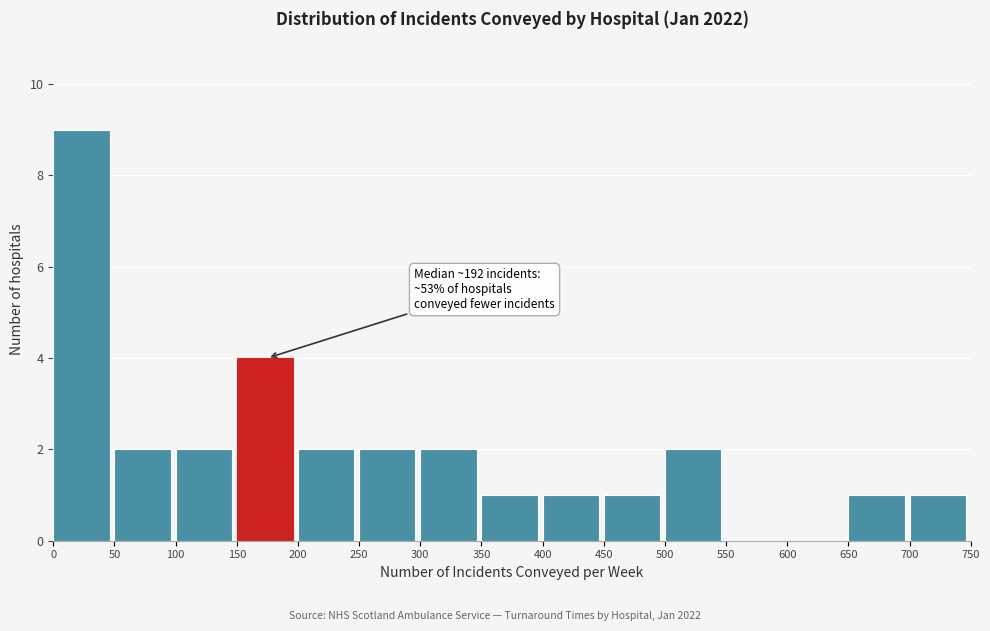

Which range on the x-axis has the tallest bar?

0 to 50